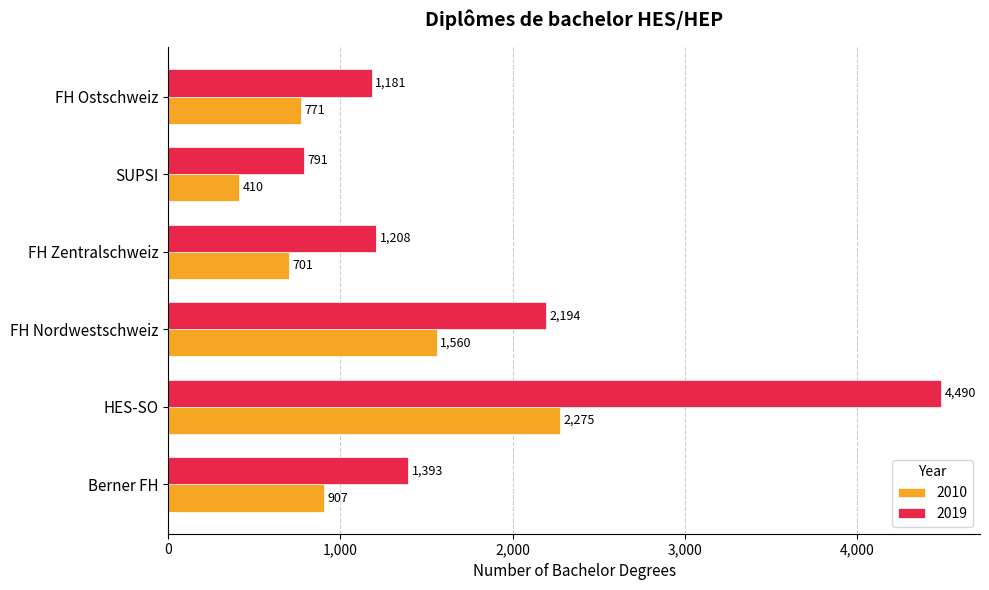

What is the difference between the maximum and second lowest values in the 2019 series?

3309